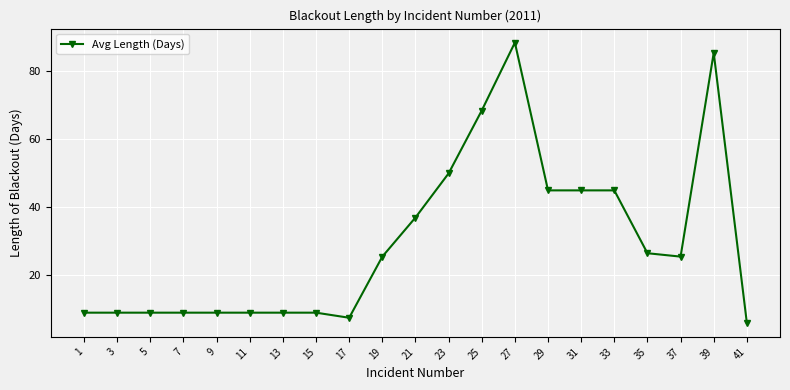

Count the number of data series in this chart.

1